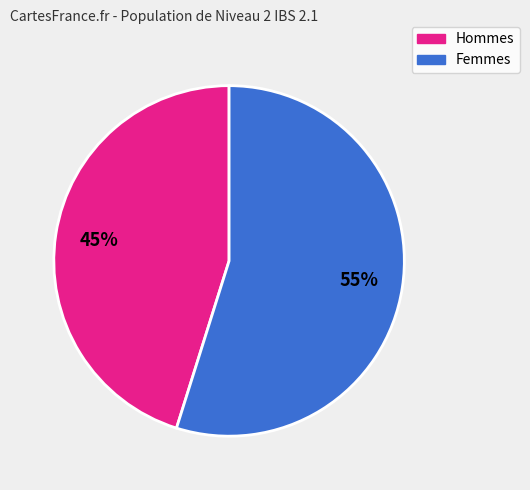

Is there any slice that represents more than half of the pie?

Yes